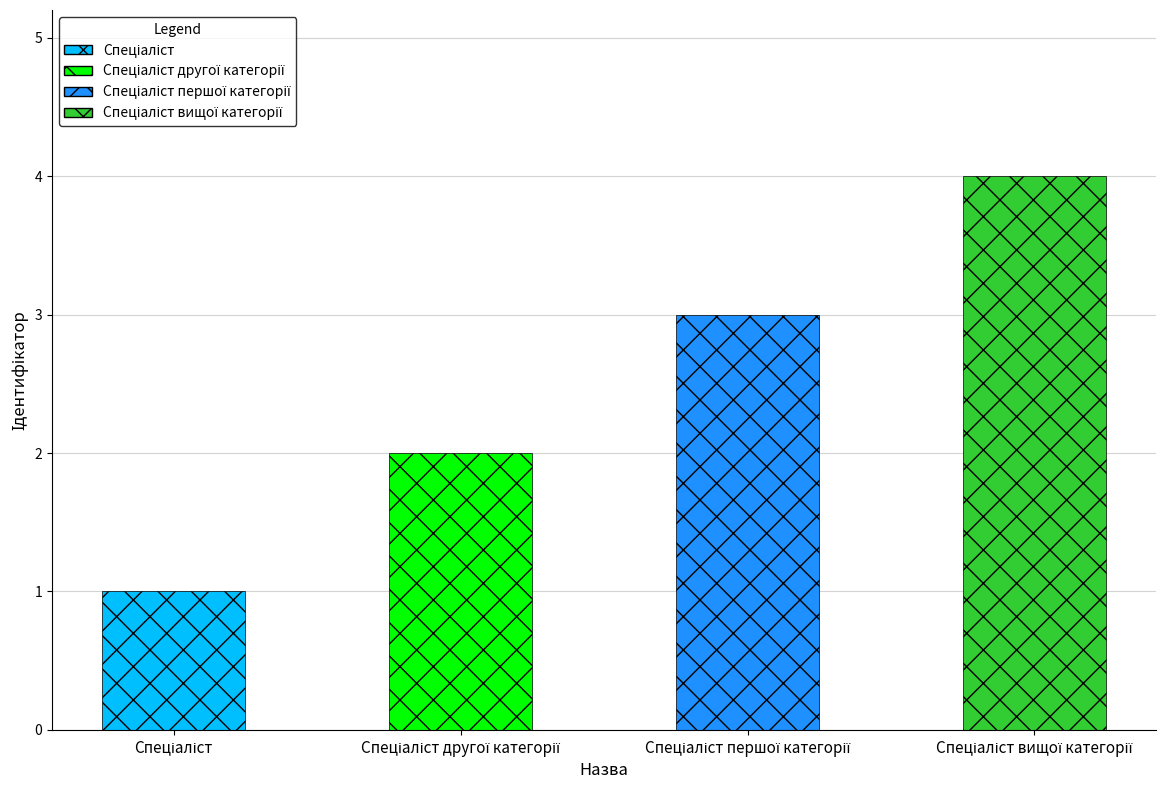

What is the maximum value shown in the chart?

4